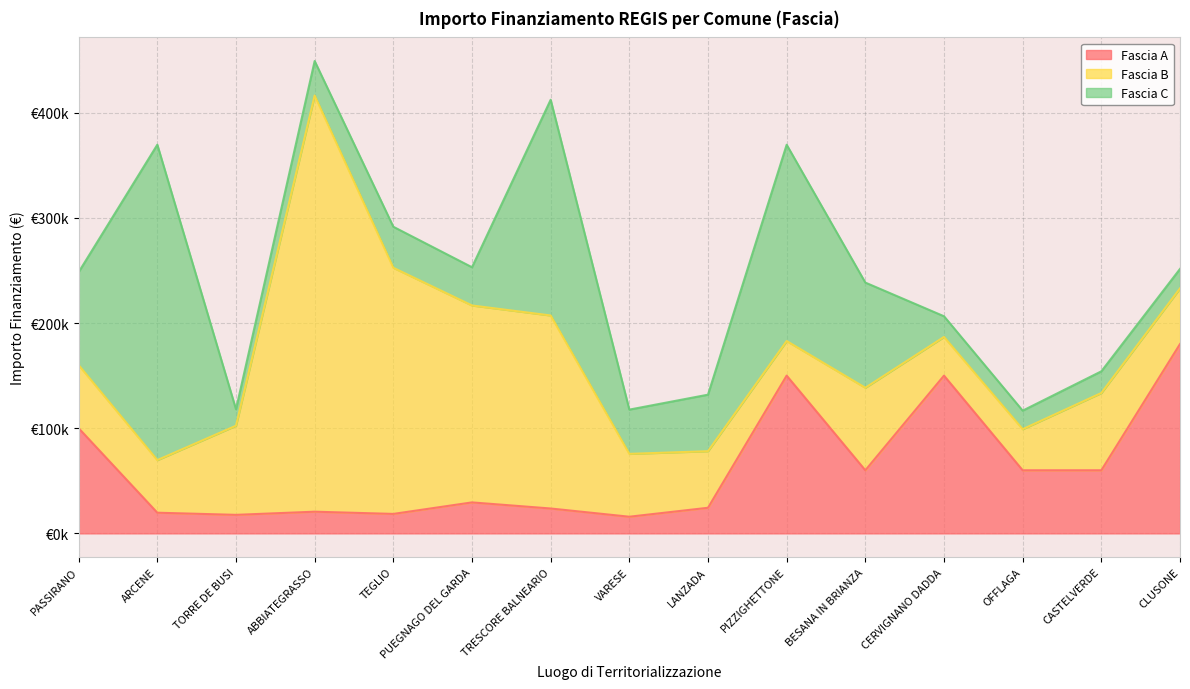

Is it true that Fascia C equals 45094.1 at BESANA IN BRIANZA?

False